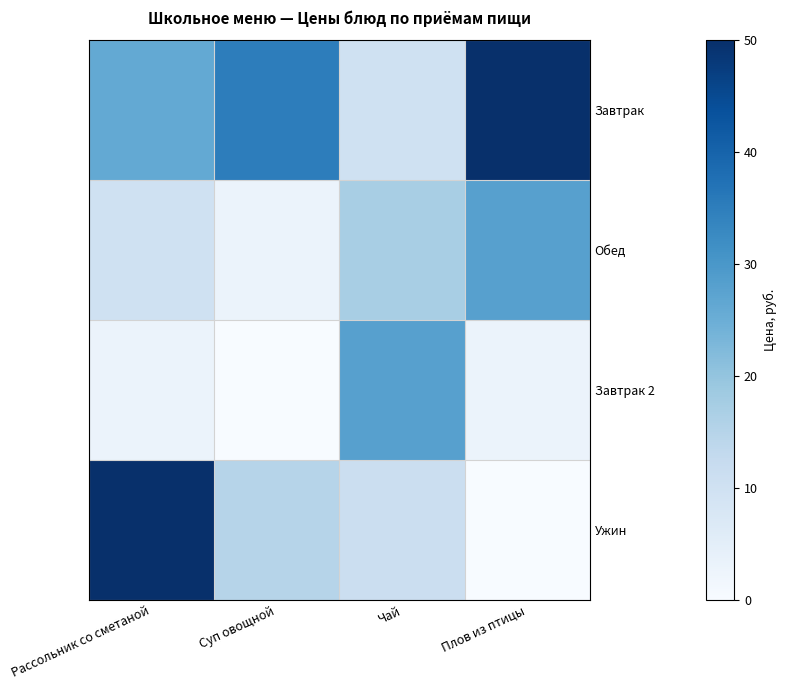

Reading left to right, list all the values displayed in this chart.

Завтрак: Рассольник со сметаной=26	Суп овощной=35	Чай=10	Плов из птицы=50
Обед: Рассольник со сметаной=10	Суп овощной=3	Чай=17	Плов из птицы=28
Завтрак 2: Рассольник со сметаной=3	Суп овощной=0	Чай=28	Плов из птицы=3
Ужин: Рассольник со сметаной=50	Суп овощной=15	Чай=11	Плов из птицы=0